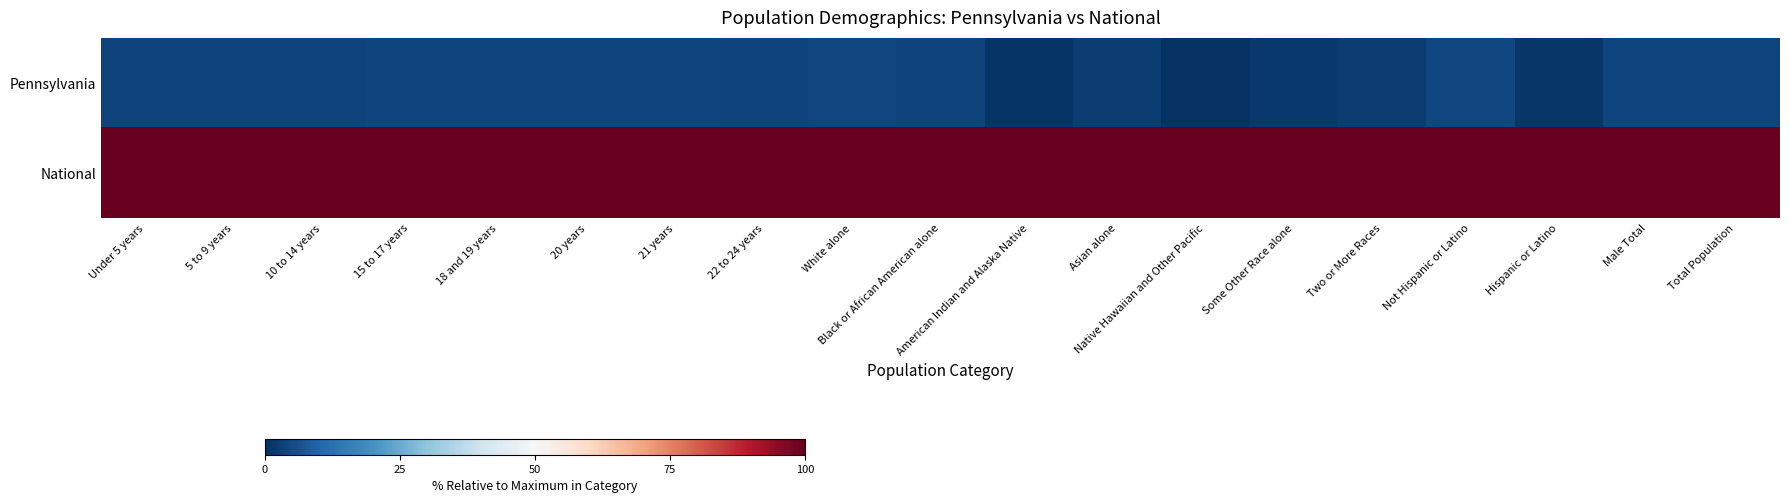

Which series has the largest total across all categories?

National